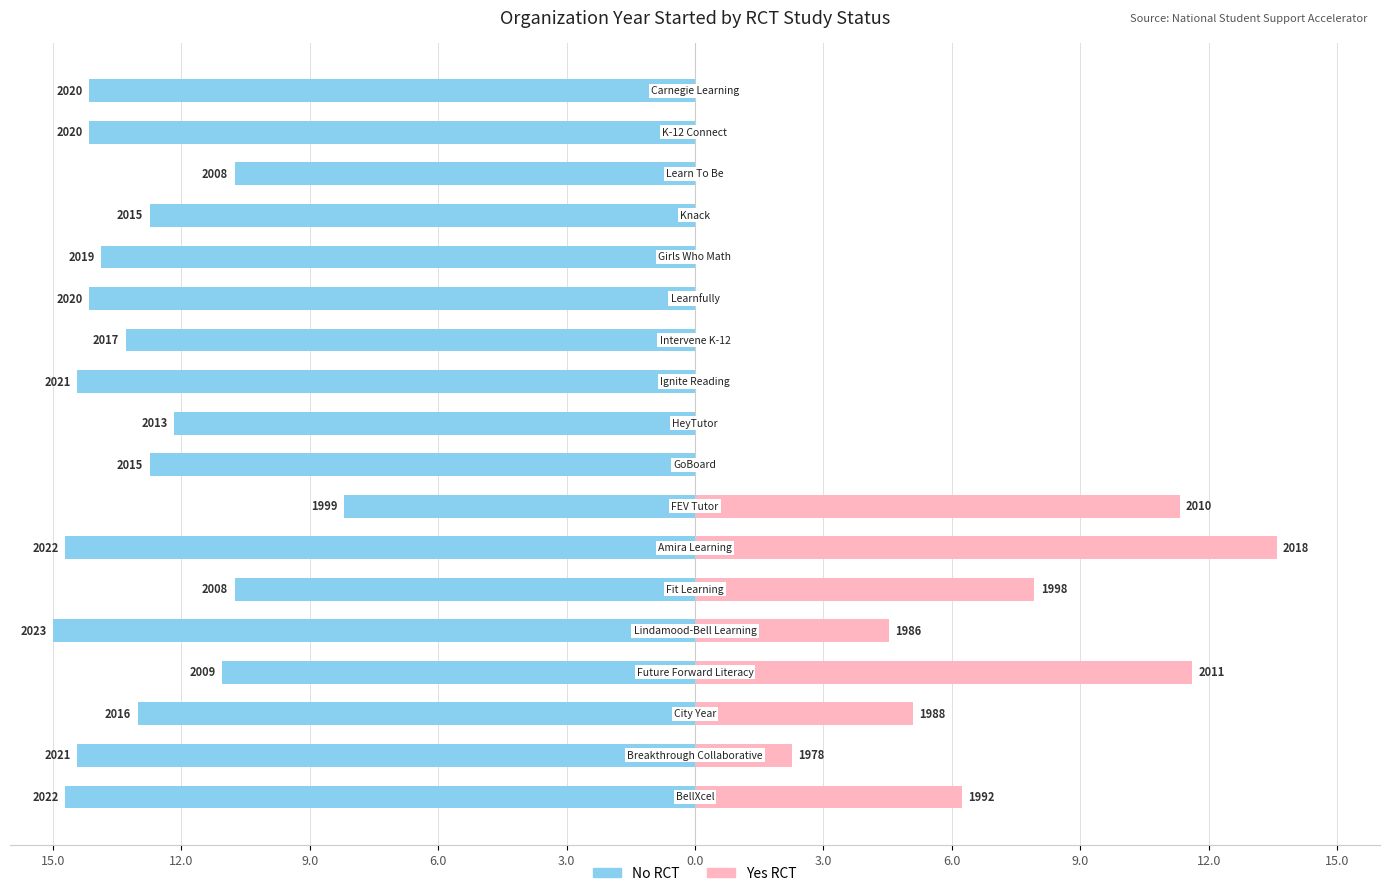

How many categories are shown in the chart?

18